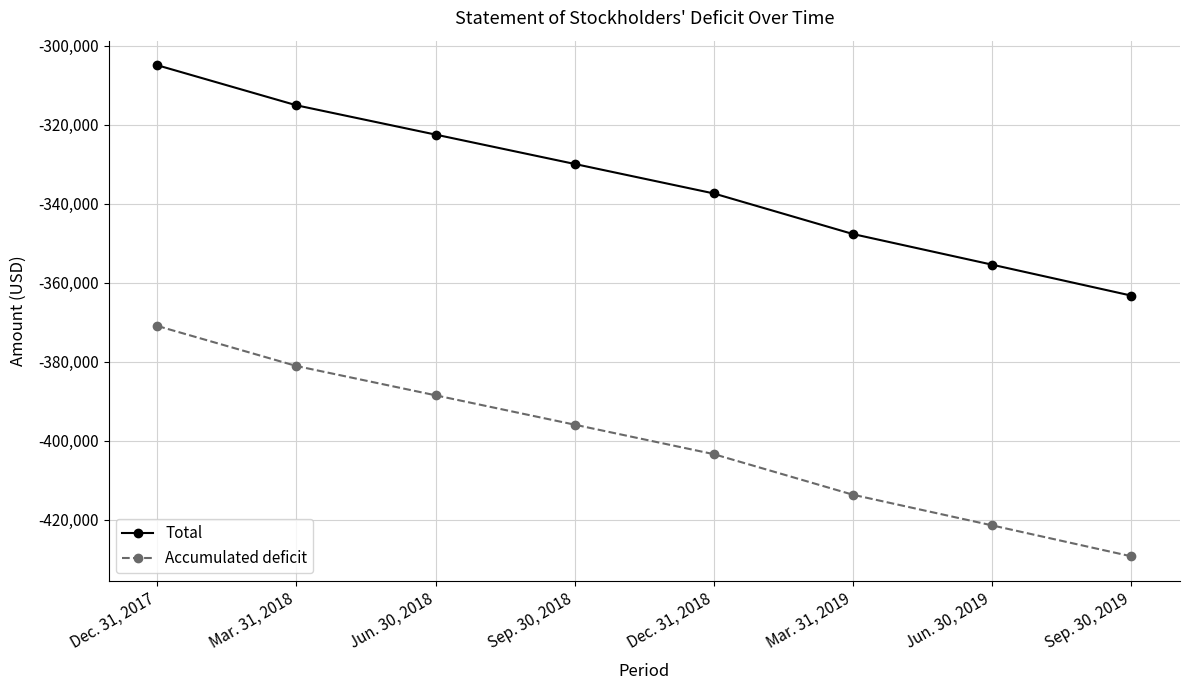

True or false: Accumulated deficit has more than 0 interior local peaks.

False